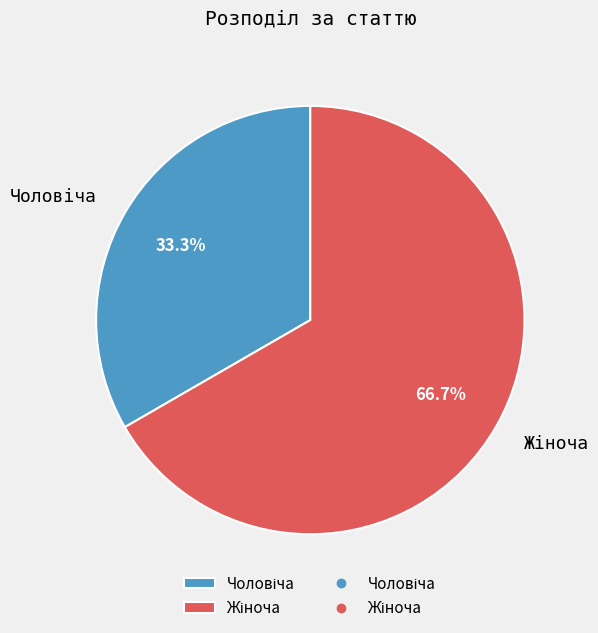

Is there a majority slice in this chart?

Yes